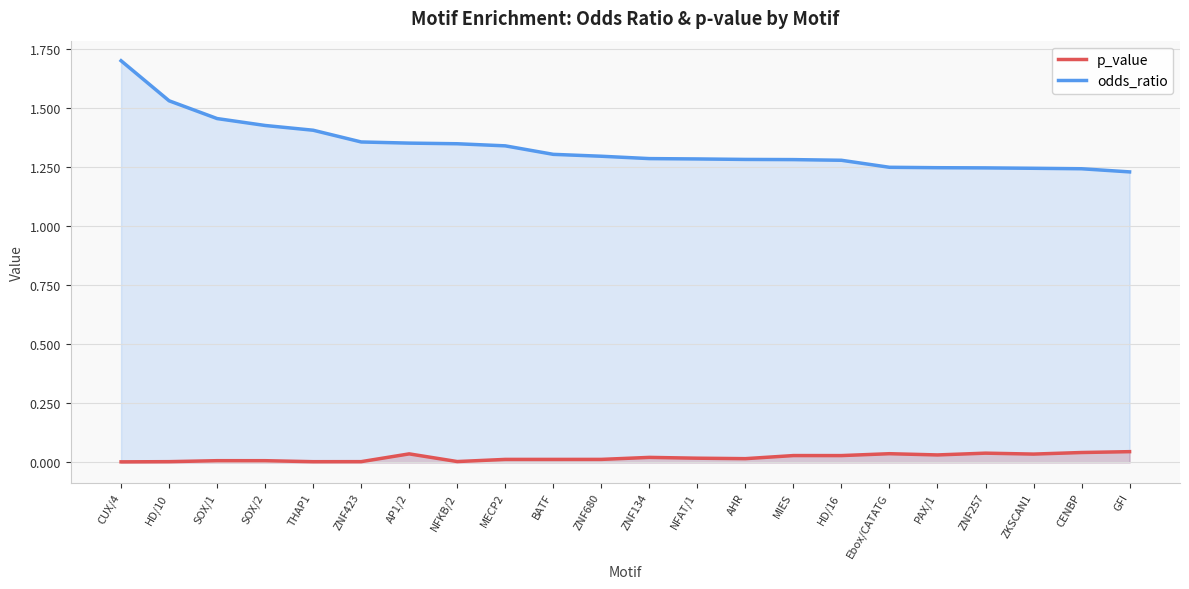

What are all the series names shown in the legend?

p_value, odds_ratio